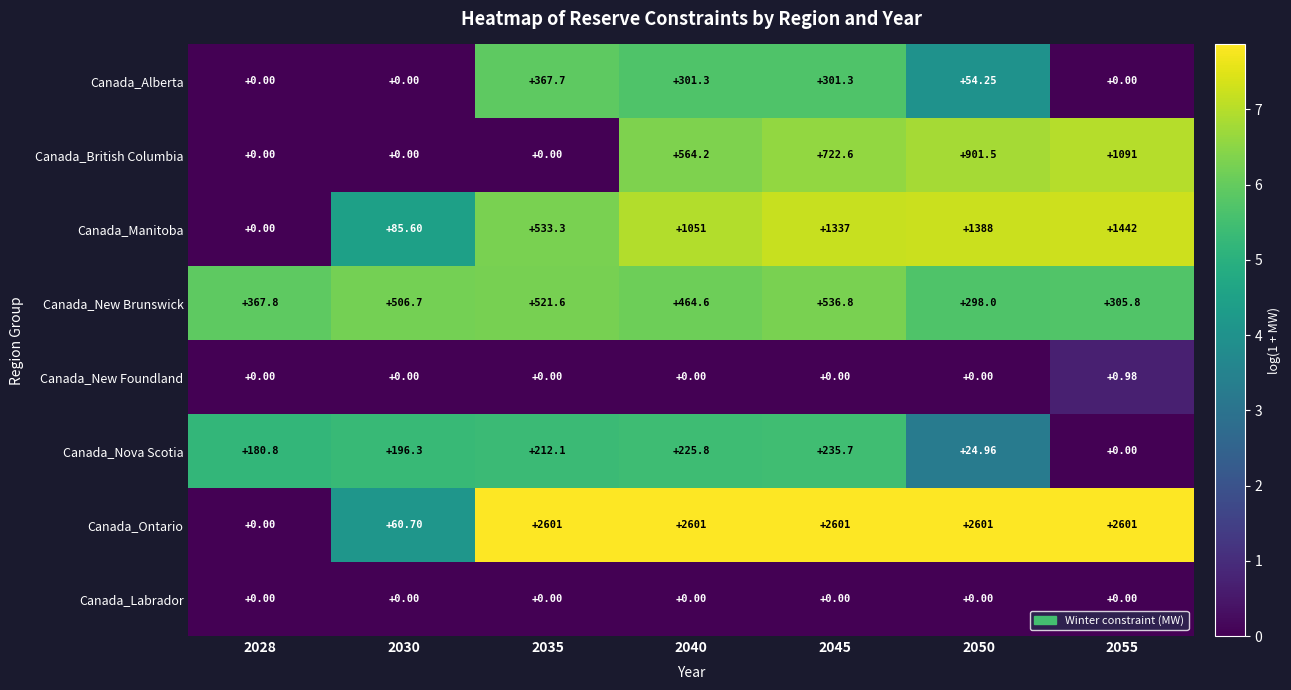

List the series in order of their peak value, highest first.

Canada_Ontario, Canada_Manitoba, Canada_British Columbia, Canada_New Brunswick, Canada_Alberta, Canada_Nova Scotia, Canada_New Foundland, Canada_Labrador